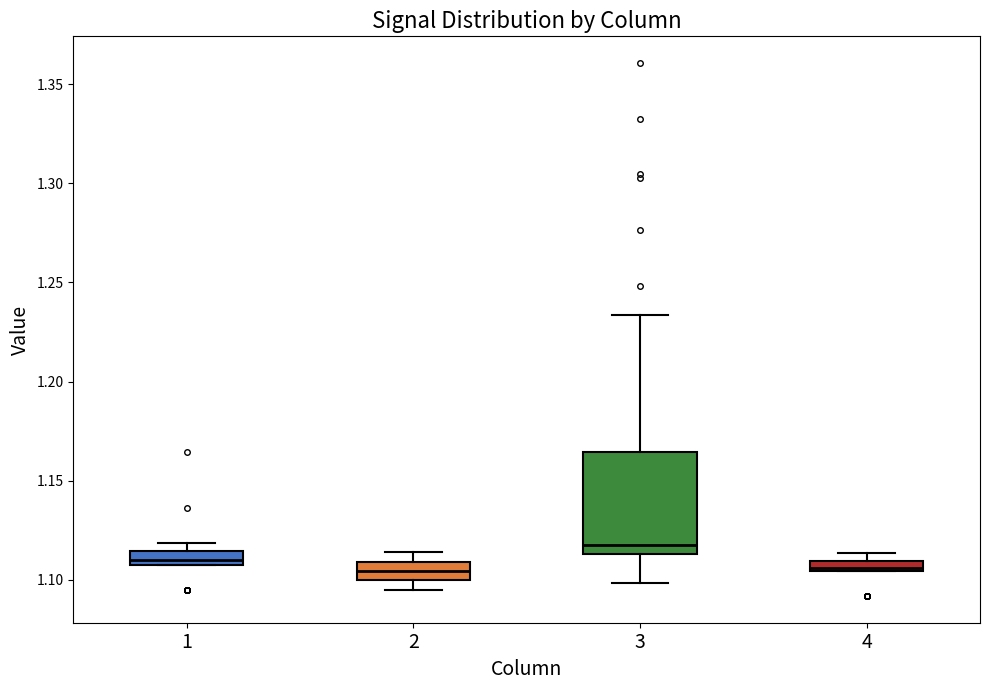

Where does the lower whisker of the box at x = 3 end on the y-axis? The values are not printed on the chart, so give them approximately, as read against the axis.

1.100